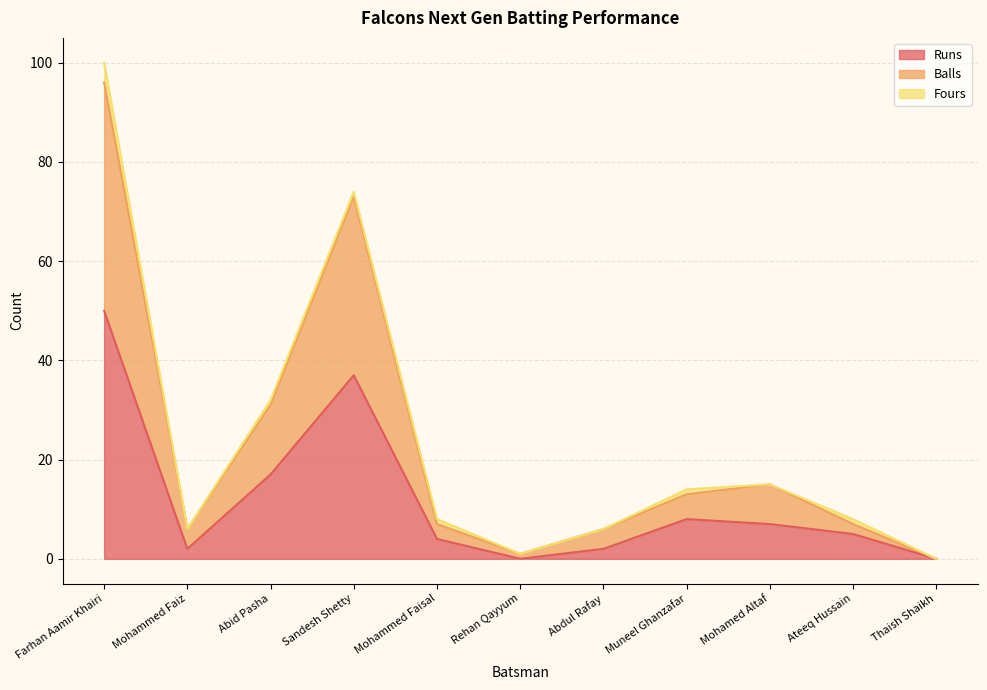

In Balls, how many points are lower than both neighbors (excluding endpoints)?

2